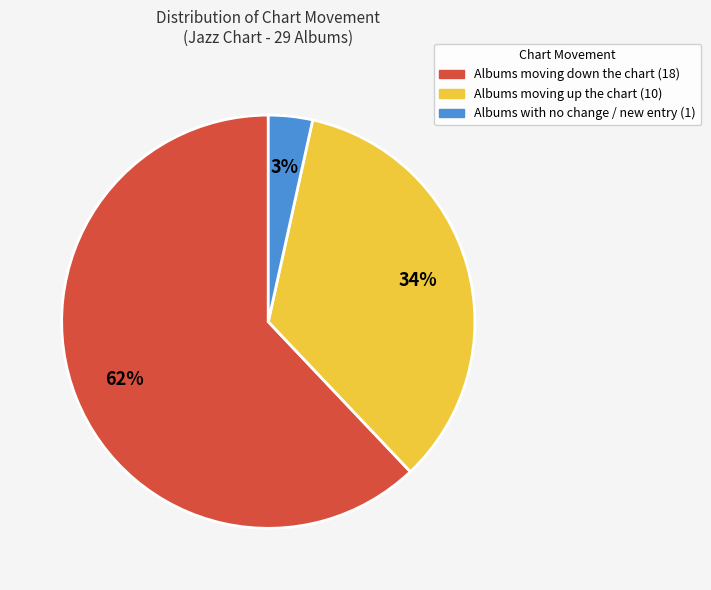

To the nearest percent, what is the average slice percentage?

33%